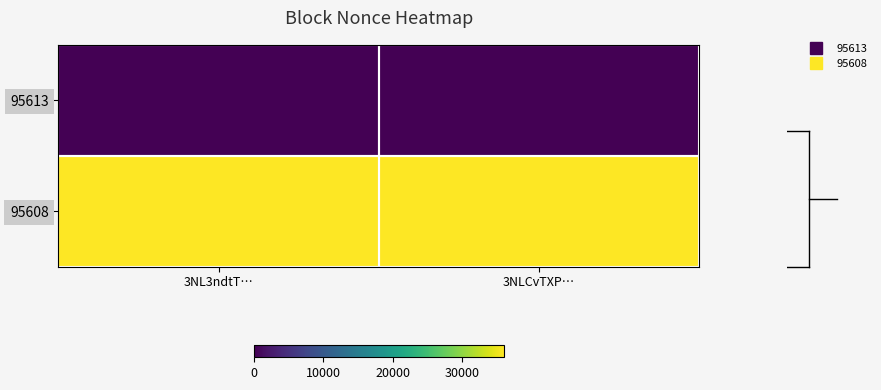

Which has a higher value, 3NL3ndtT… or 3NLCvTXP…?

3NL3ndtT…